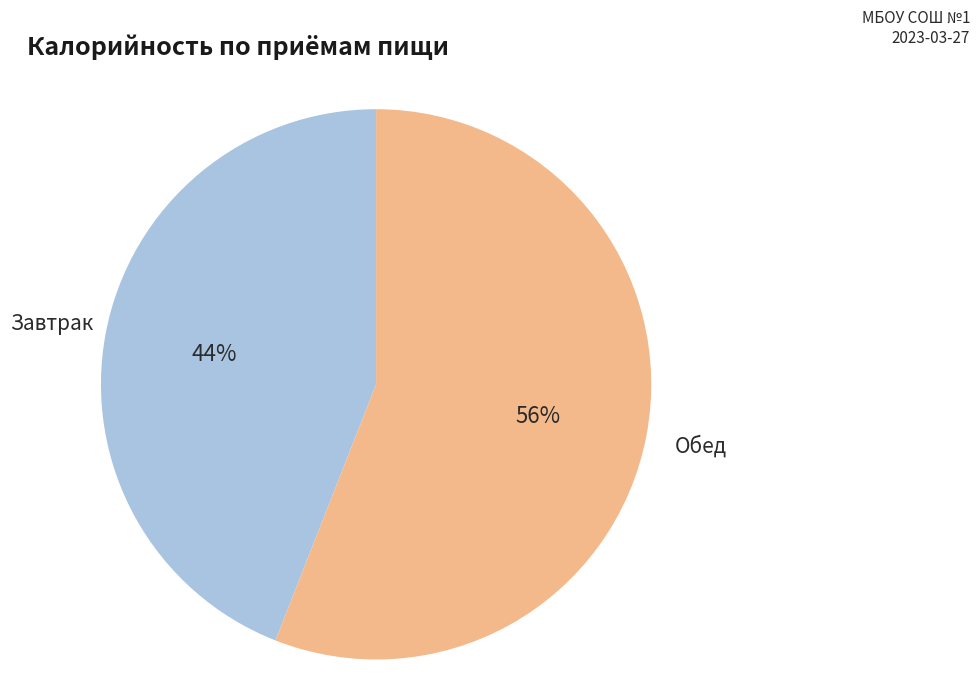

Count the number of slices in the pie.

2